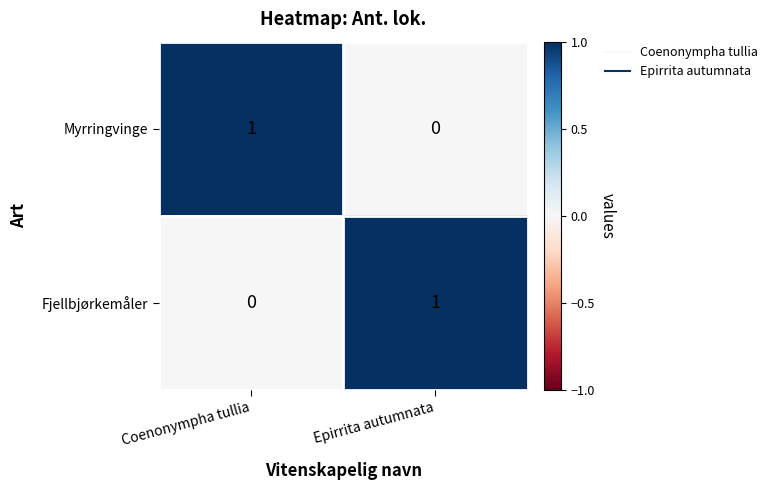

List the labels in order of Fjellbjørkemåler value, smallest first.

Coenonympha tullia, Epirrita autumnata